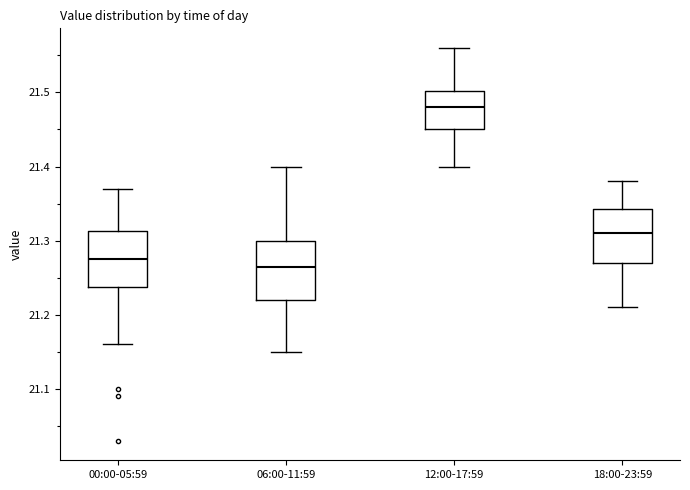

Reading left to right, read every box against the y-axis: the position of its median line, the range the box covers, and the ends of its whiskers. The values are not printed on the chart, so give them approximately, as read against the axis.

00:00-05:59: median 21.28, box 21.24 to 21.31, whiskers 21.16 to 21.37
06:00-11:59: median 21.27, box 21.22 to 21.30, whiskers 21.15 to 21.40
12:00-17:59: median 21.48, box 21.45 to 21.50, whiskers 21.40 to 21.56
18:00-23:59: median 21.31, box 21.27 to 21.34, whiskers 21.21 to 21.38